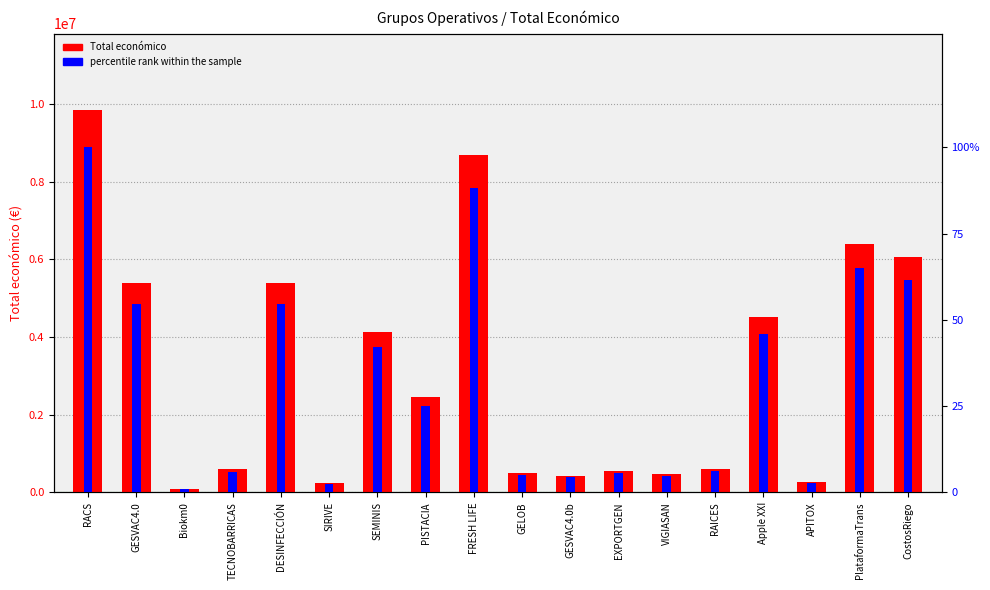

How many values in the percentile rank within the sample series are below 25?

9